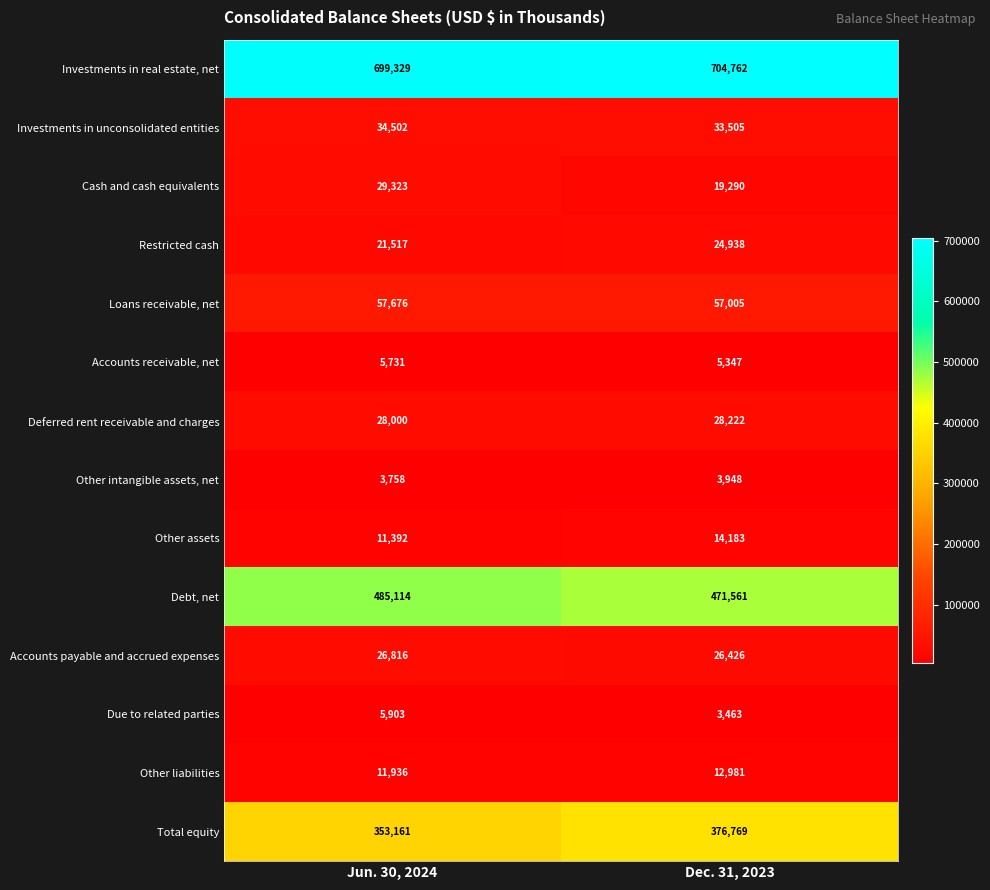

Reading right to left, transcribe all the data shown in this chart.

Investments in real estate, net: 704762	699329
Investments in unconsolidated entities: 33505	34502
Cash and cash equivalents: 19290	29323
Restricted cash: 24938	21517
Loans receivable, net: 57005	57676
Accounts receivable, net: 5347	5731
Deferred rent receivable and charges: 28222	28000
Other intangible assets, net: 3948	3758
Other assets: 14183	11392
Debt, net: 471561	485114
Accounts payable and accrued expenses: 26426	26816
Due to related parties: 3463	5903
Other liabilities: 12981	11936
Total equity: 376769	353161